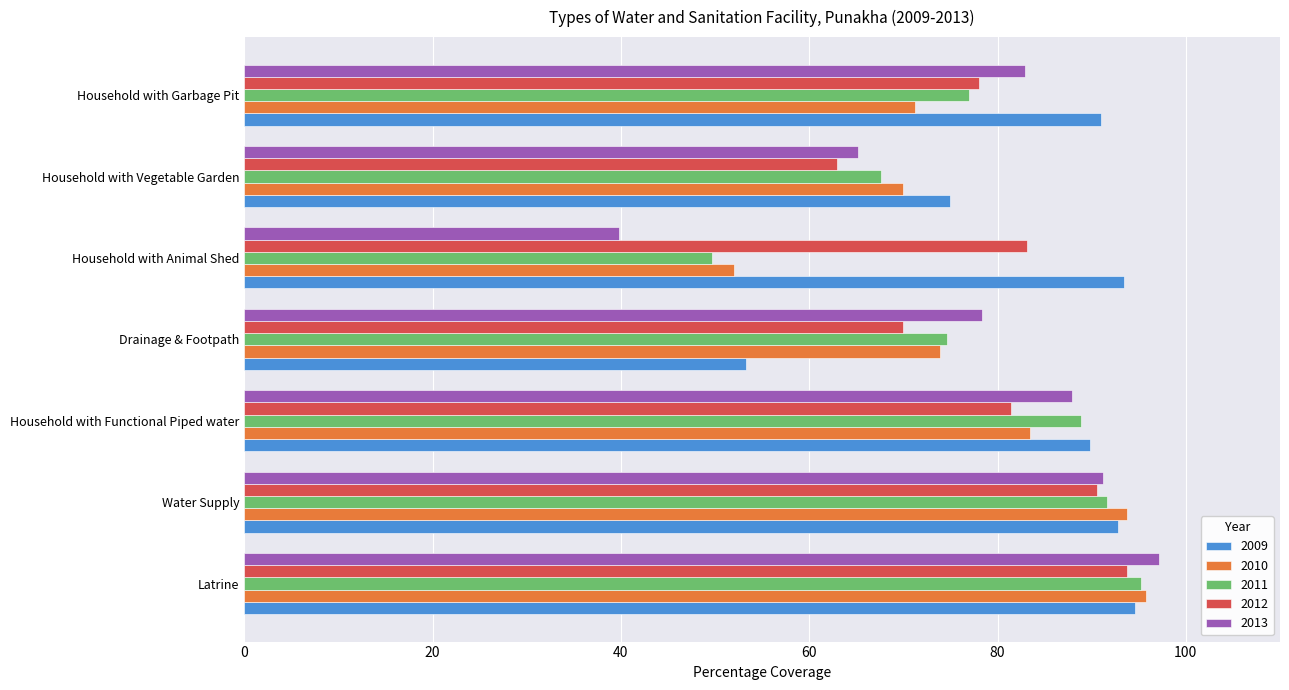

What are all the series names shown in the legend?

2009, 2010, 2011, 2012, 2013